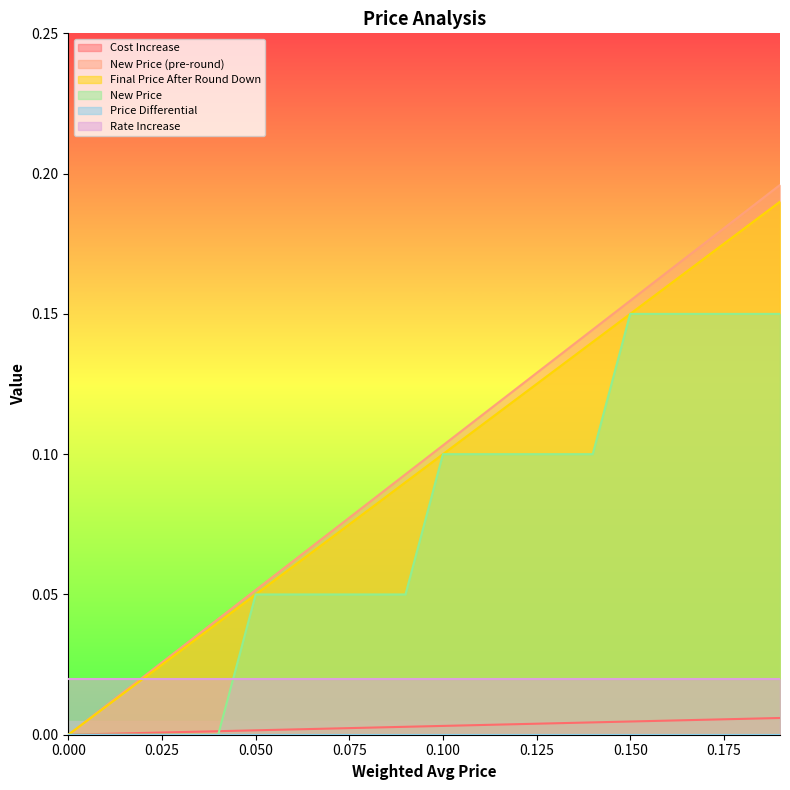

True or false: New Price and New Price (pre-round) intersect in this chart.

False